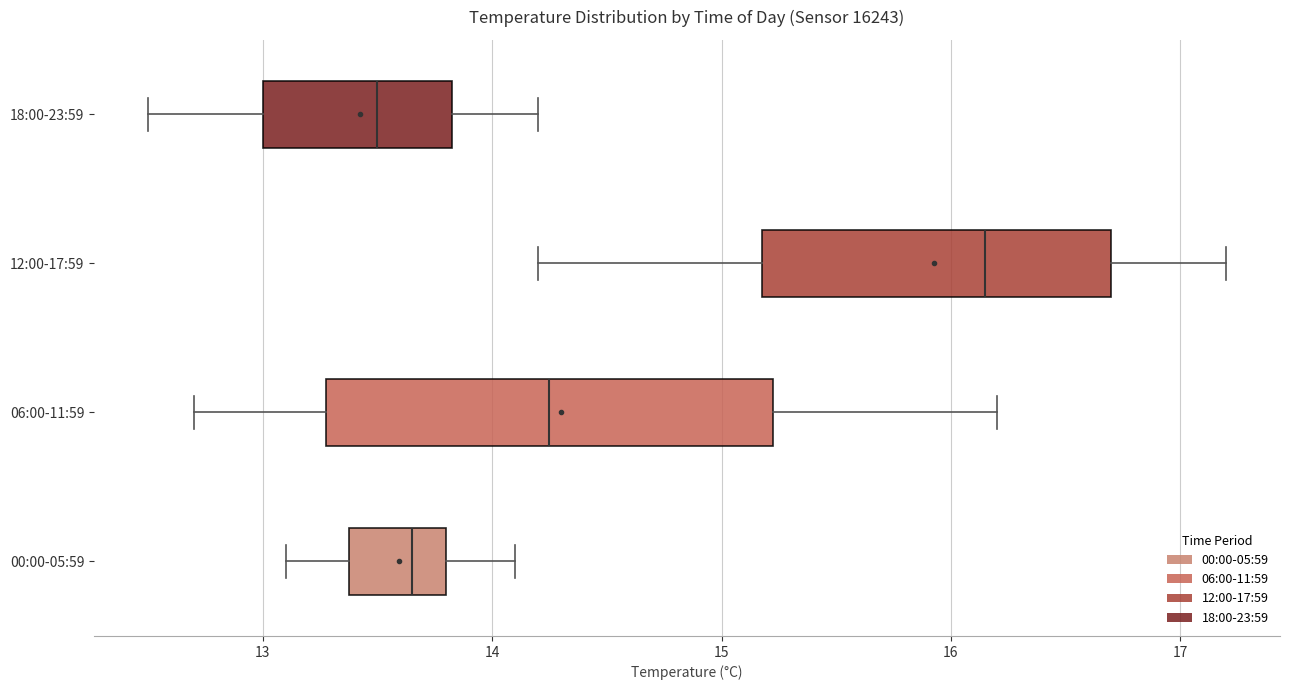

Reading bottom to top, transcribe this box plot: for each box, give where its median line is, the range the box spans, and where its two whiskers end, as read against the x-axis. The values are not printed on the chart, so give them approximately, as read against the axis.

00:00-05:59: median 13.7, box 13.4 to 13.8, whiskers 13.1 to 14.1
06:00-11:59: median 14.3, box 13.3 to 15.2, whiskers 12.7 to 16.2
12:00-17:59: median 16.2, box 15.2 to 16.7, whiskers 14.2 to 17.2
18:00-23:59: median 13.5, box 13.0 to 13.8, whiskers 12.5 to 14.2